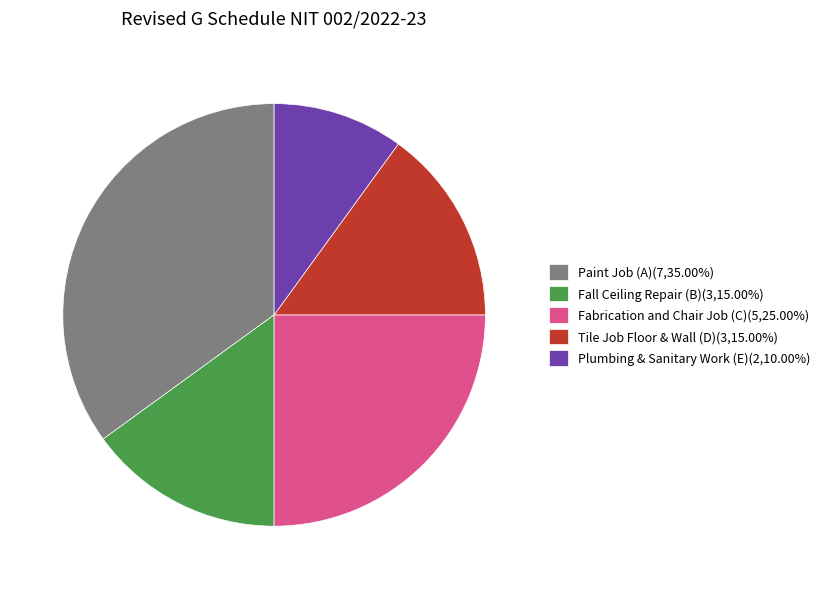

Approximately how many times larger is the value at Plumbing & Sanitary Work (E)(2,10.00%) compared to Paint Job (A)(7,35.00%)?

0.3